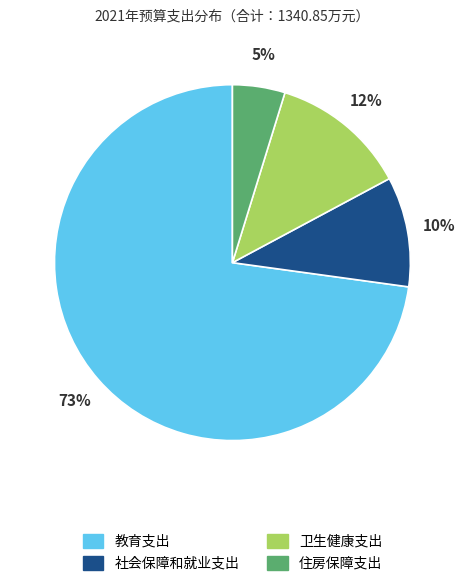

How many slices are in this pie chart?

4